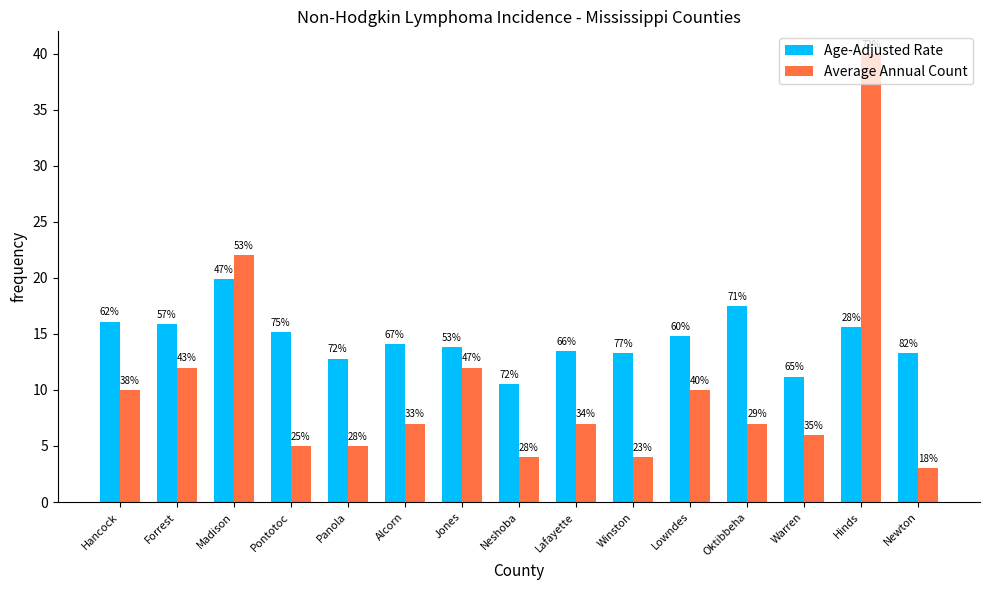

Between Jones and Winston, which series saw the biggest shift?

Average Annual Count